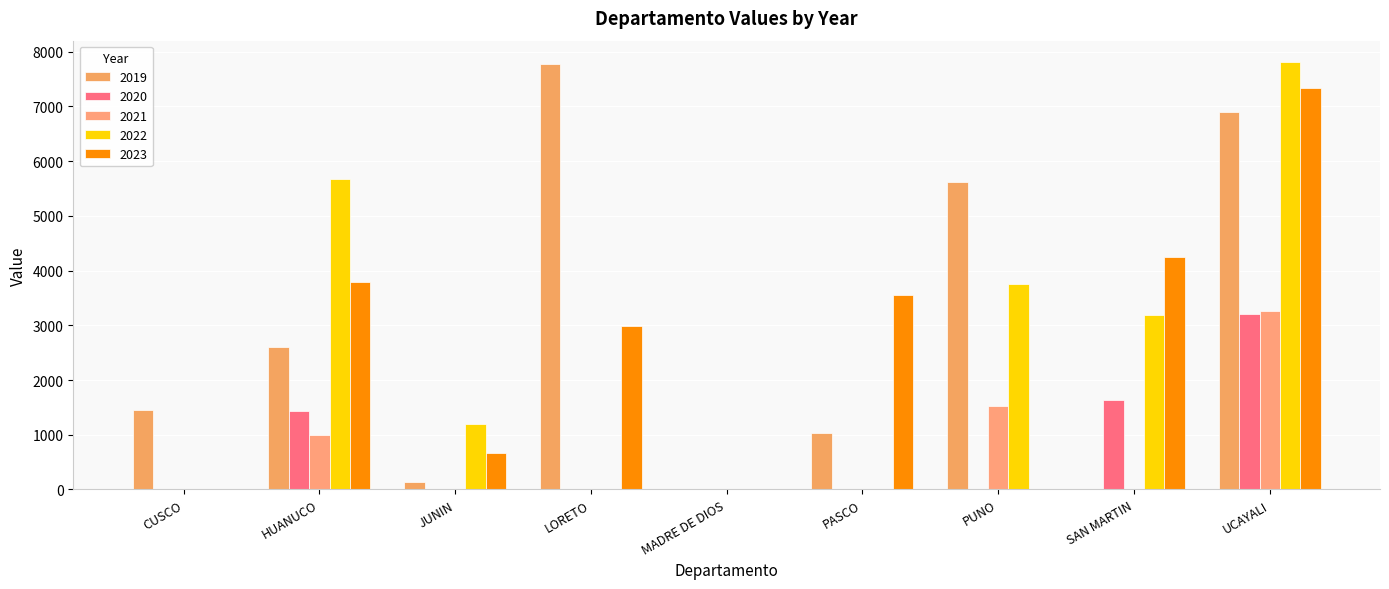

Reading left to right, extract all data points from this chart.

2019: 1461.3	2613.0	129.3	7784.5	0.0	1027.6	5617.7	0.0	6892.7
2020: 0.0	1430.8	0.0	0.0	0.0	0.0	0.0	1641.6	3200.4
2021: 0.0	991.5	0.0	0.0	0.0	0.0	1523.2	0.0	3260.0
2022: 0.0	5670.9	1202.4	0.0	0.0	0.0	3758.8	3183.3	7812.2
2023: 0.0	3789.3	659.2	2989.6	0.0	3562.2	0.0	4257.3	7341.9